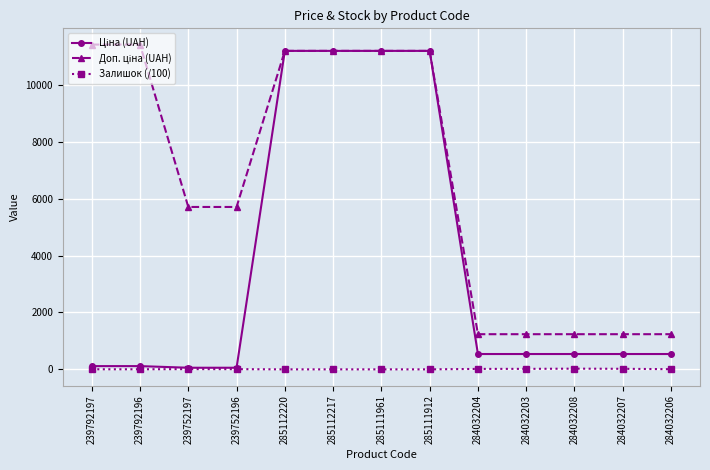

True or false: Залишок (/100) has a value of 24.5 at 284032208.

True